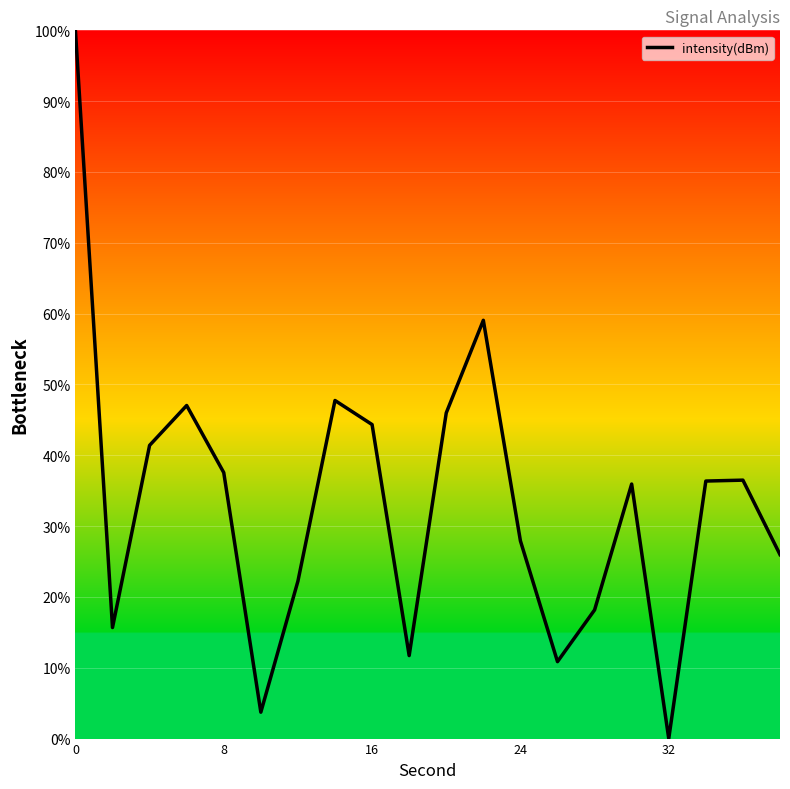

What is the greatest value displayed?

100.0